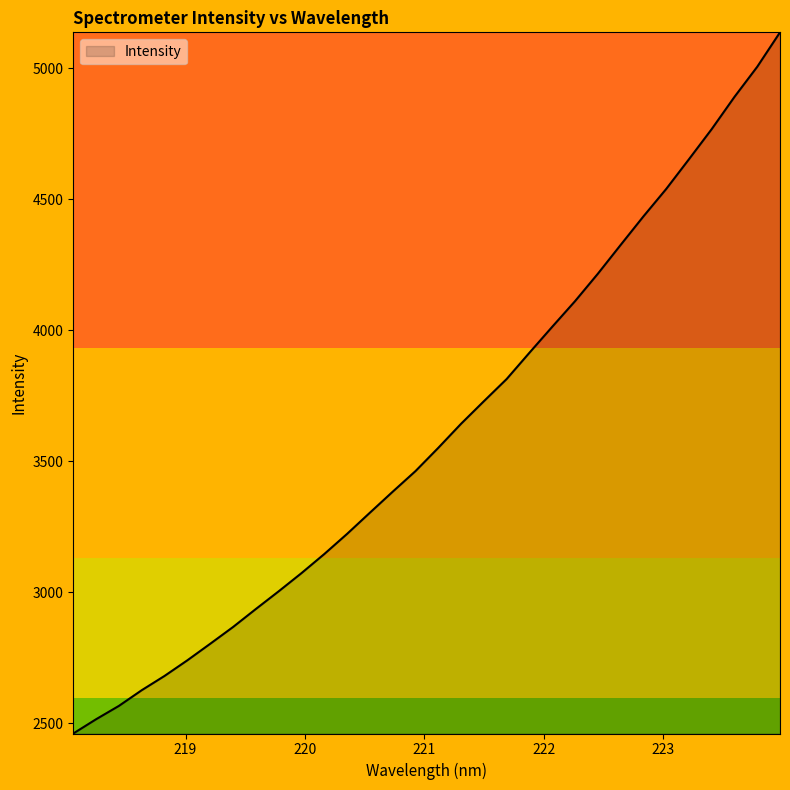

True or false: there are more than 1 points higher than both neighbors.

False